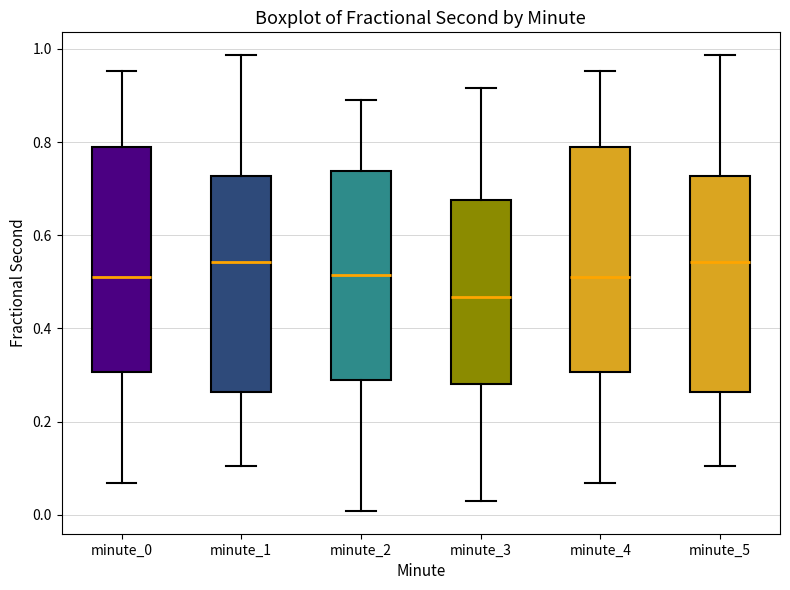

Which box has the lowest median line?

minute_3